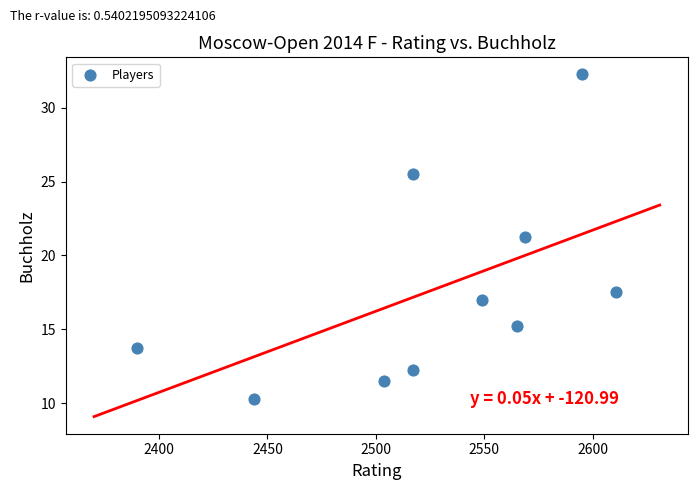

What is the range of Y values (max minus min)?

22.0